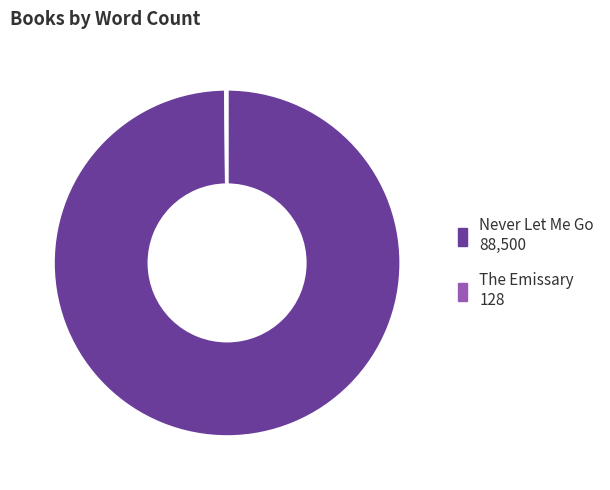

True or false: Never Let Me Go accounts for 100% of the total.

True